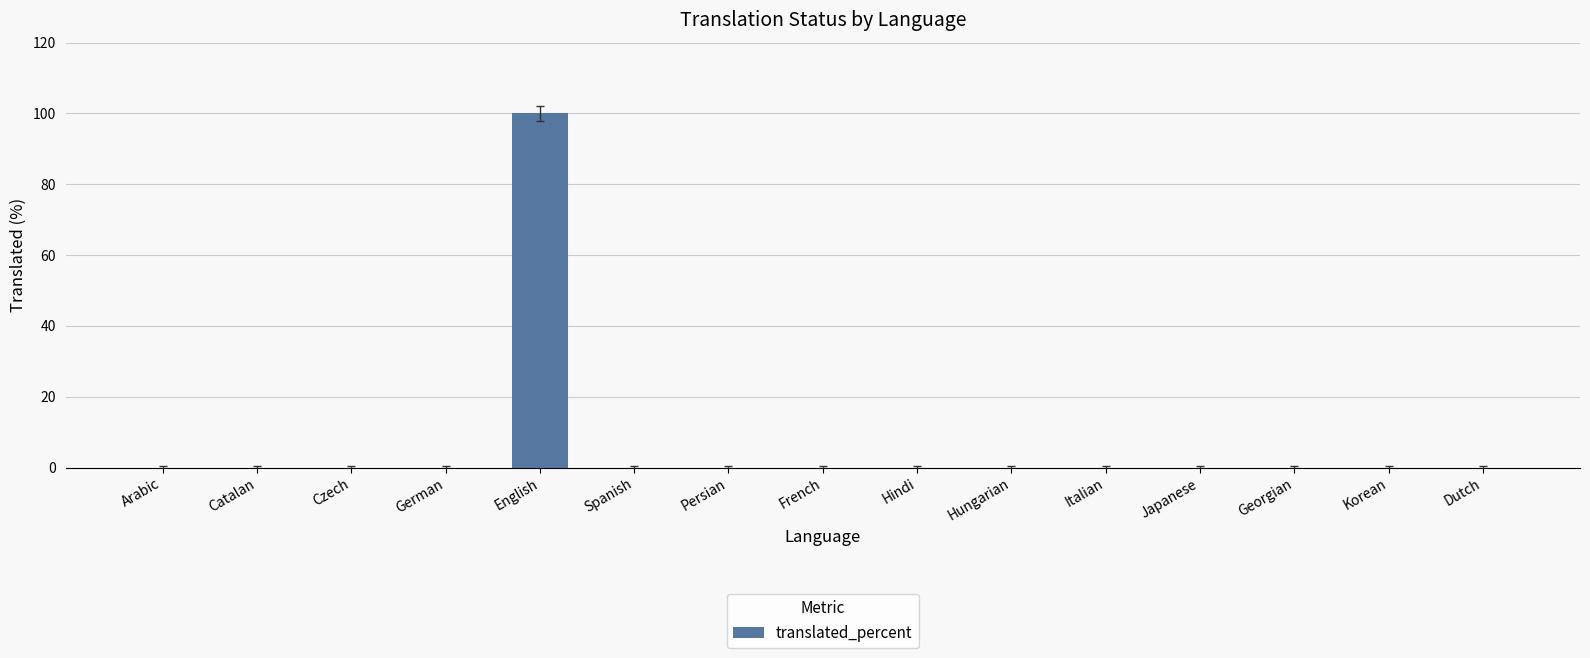

What is the maximum value shown in the chart?

100